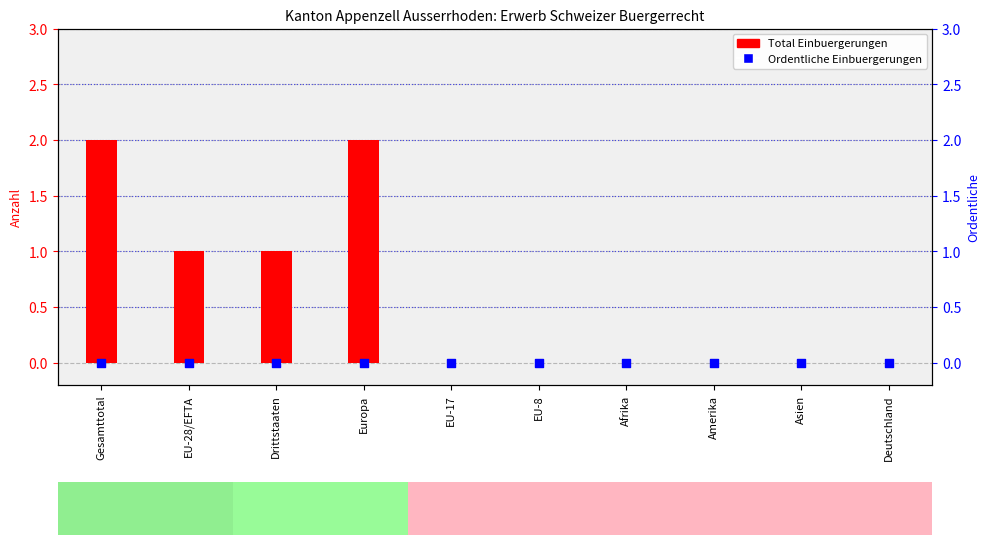

Which series reaches the maximum Y coordinate?

Total Einbuergerungen